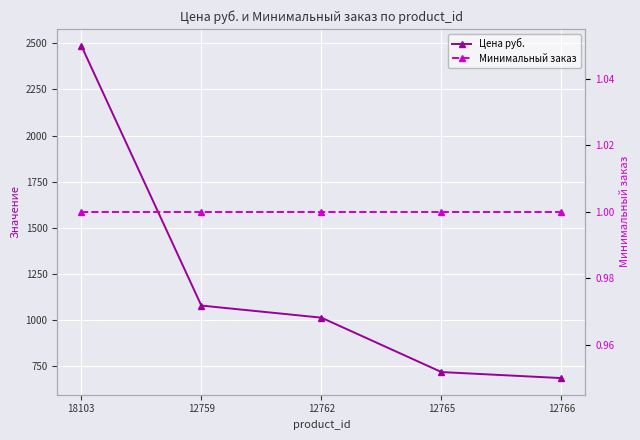

Between 12766 and 12765, which is larger?

12765